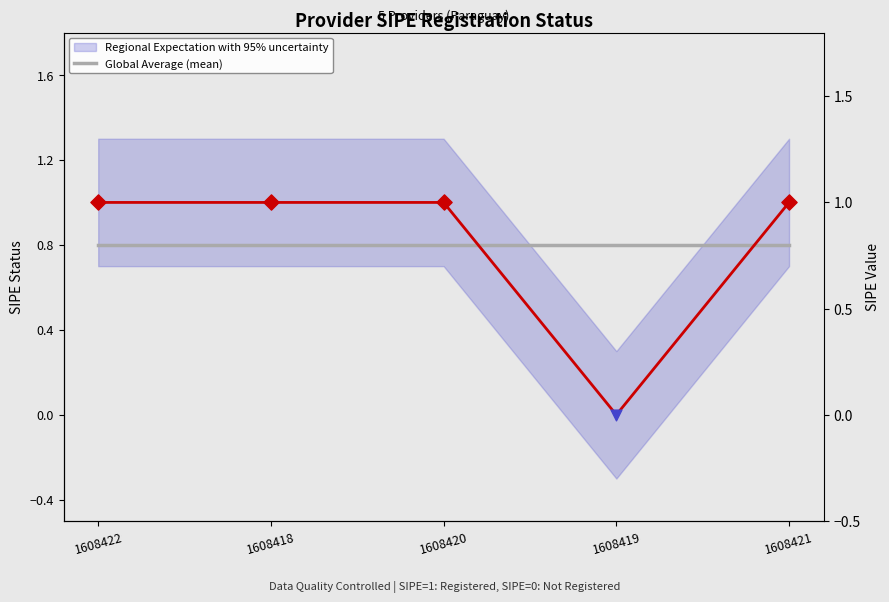

What is the ratio of the value at 1608418 to the value at 1608422?

1.0